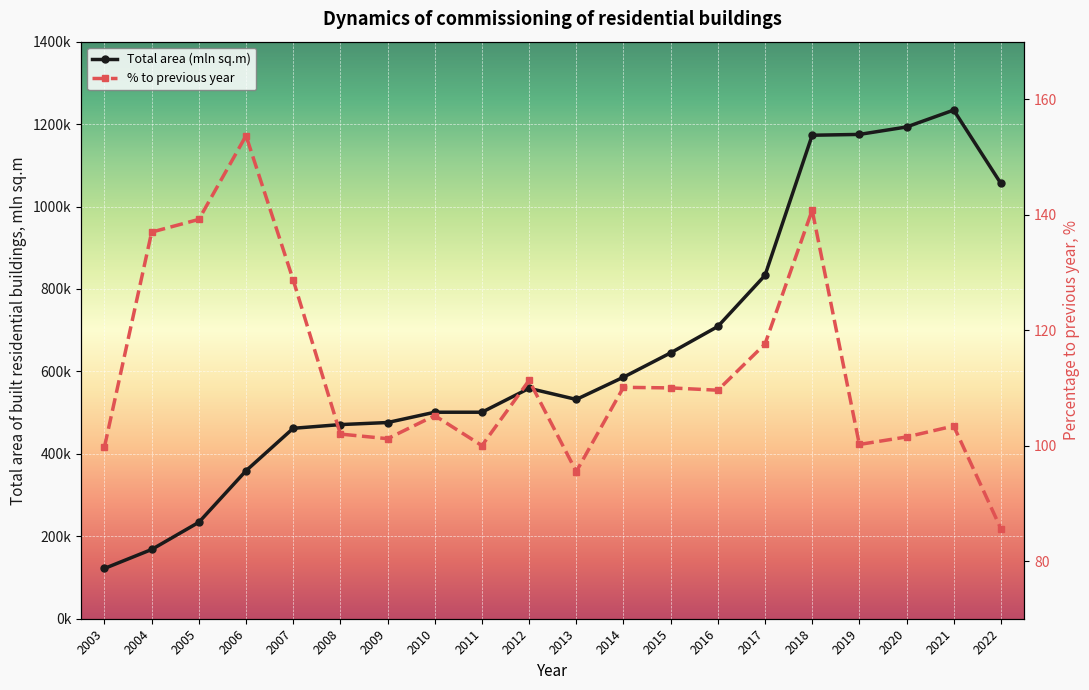

True or false: % to previous year and Total area (mln sq.m) intersect in this chart.

False